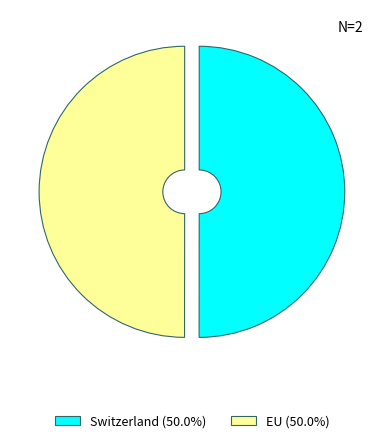

How many segments does this pie chart have?

2